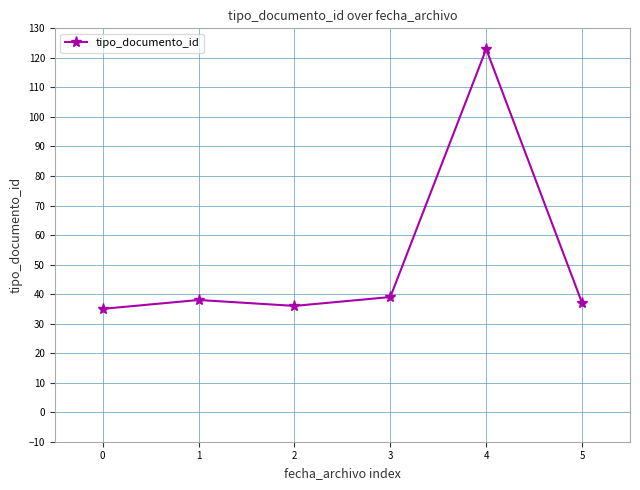

Is it true that the value at 5 is 11?

False